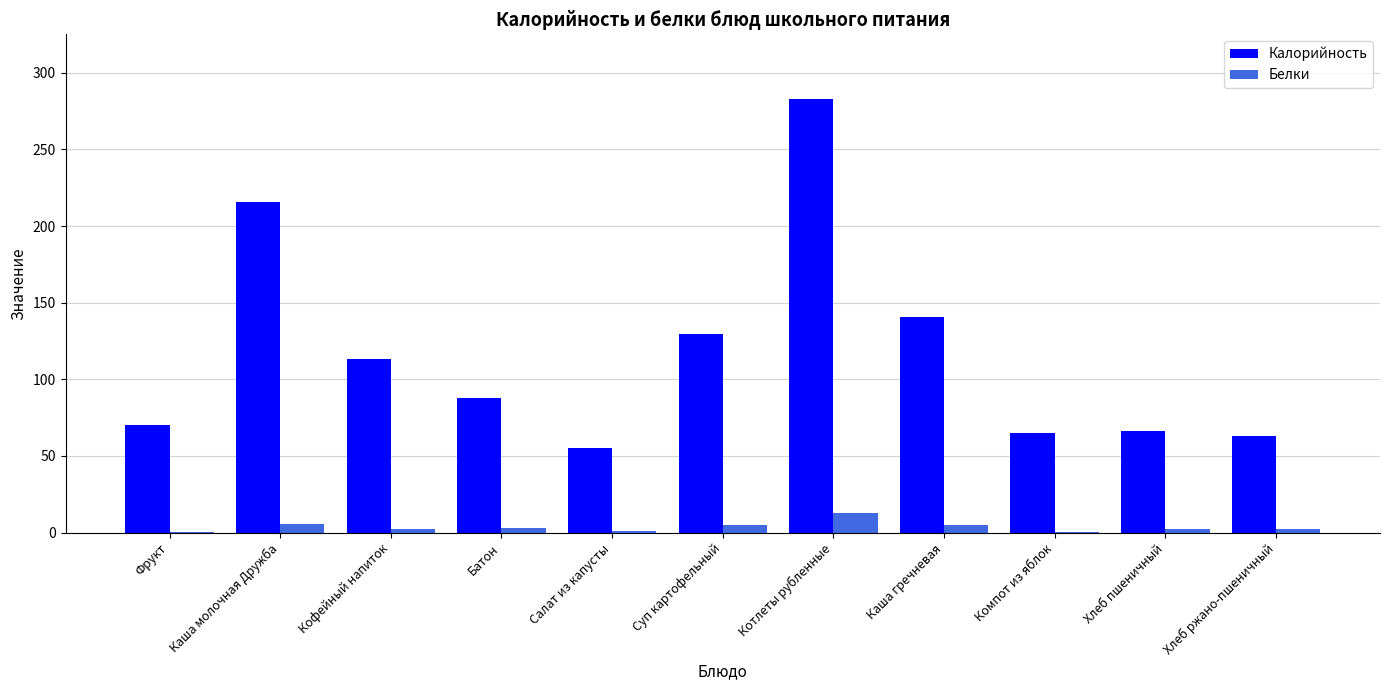

Which category has the highest value in the Калорийность series?

Котлеты рубленные